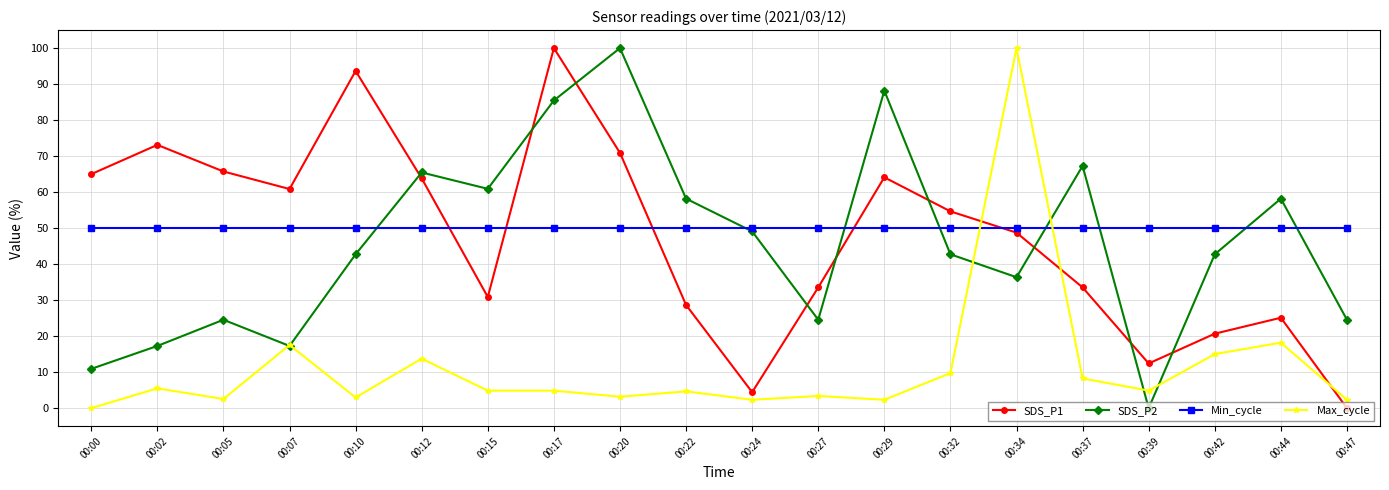

How many values in the SDS_P2 series are below 42?

8